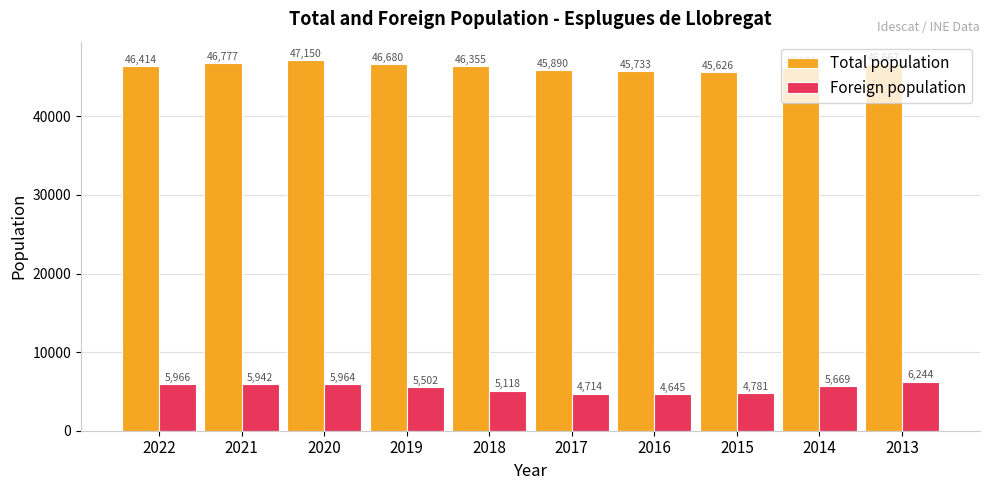

What is the sum of all Foreign population values?

54545